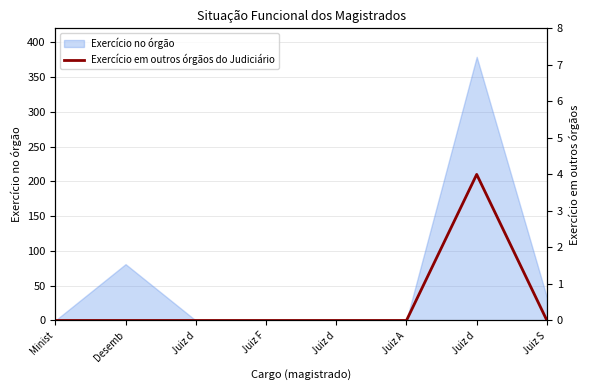

Is it true that the value at Juiz F is 0?

True